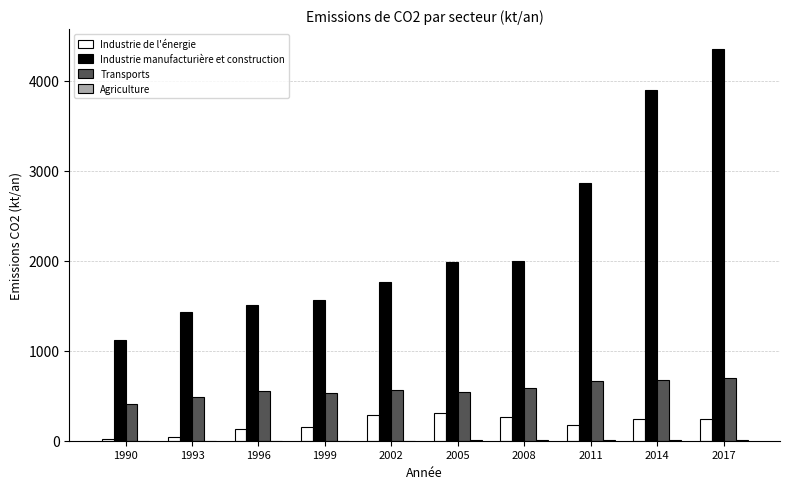

Which series has the largest range (max minus min)?

Industrie manufacturière et construction